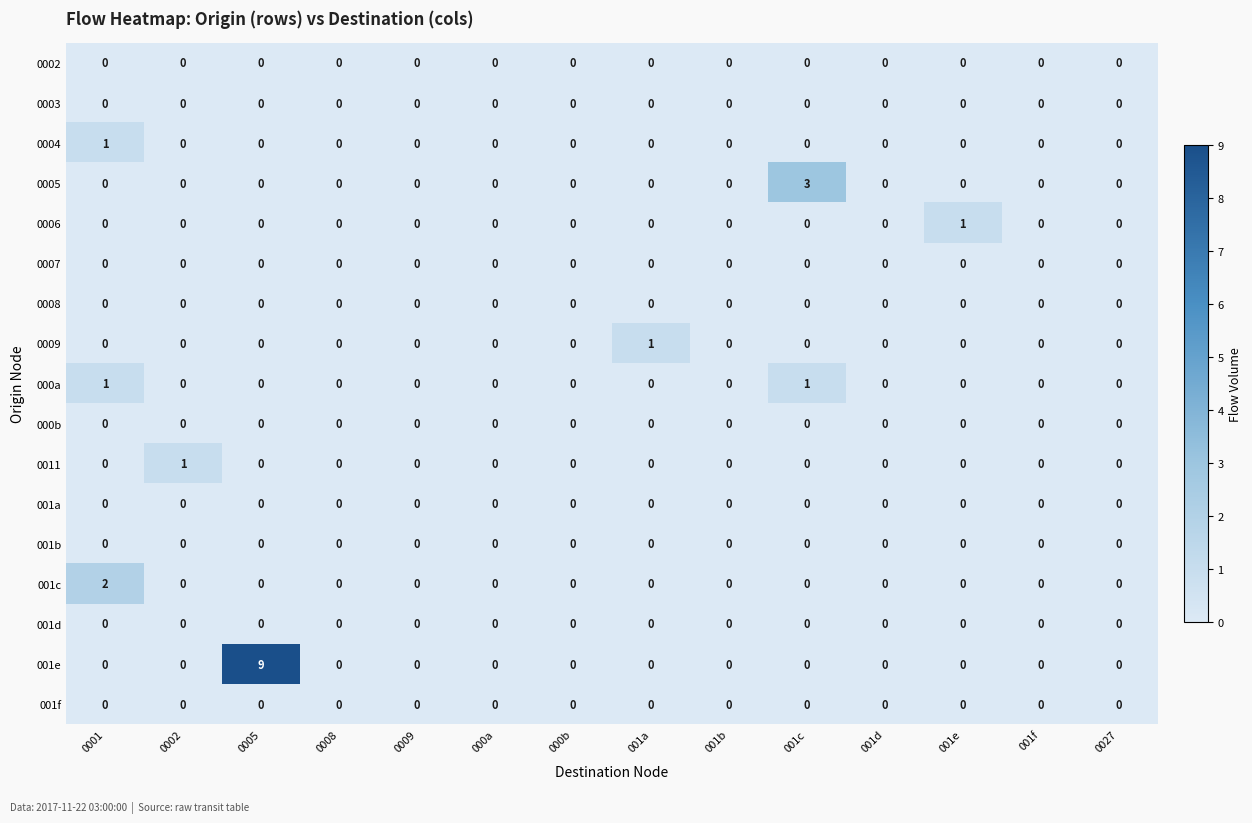

Which series has the largest total across all categories?

001e